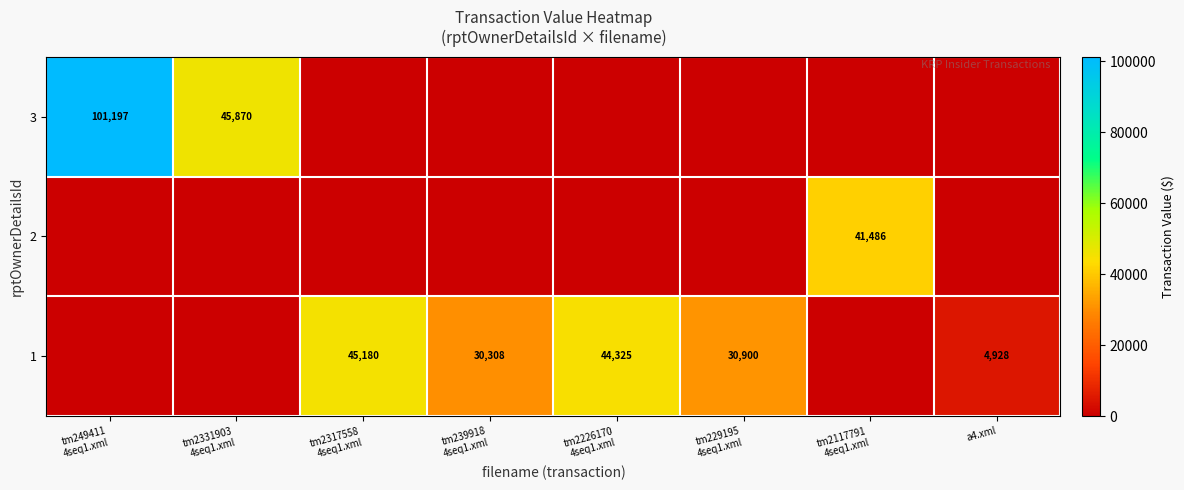

List the labels in order of 1 value, largest first.

tm2317558 4seq1.xml, tm2226170 4seq1.xml, tm229195 4seq1.xml, tm239918 4seq1.xml, a4.xml, tm249411 4seq1.xml, tm2331903 4seq1.xml, tm2117791 4seq1.xml